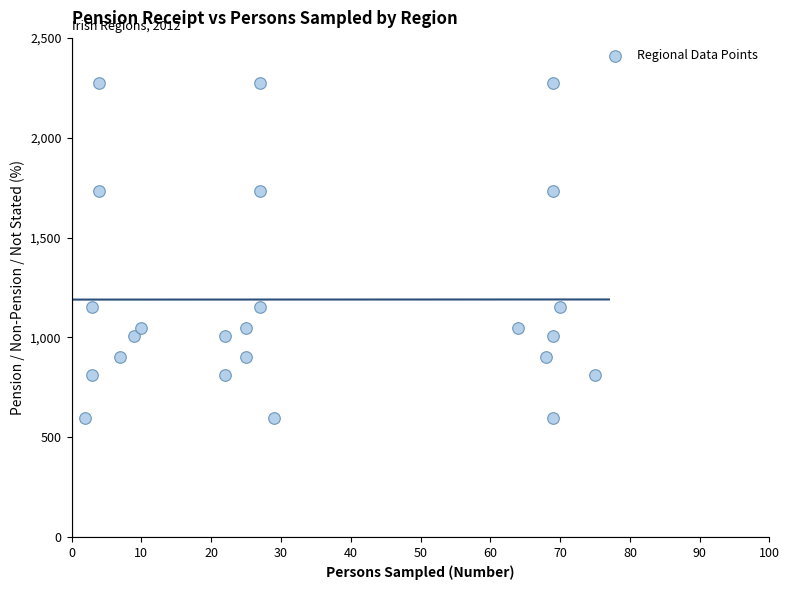

What is the range of Y values (max minus min)?

1680